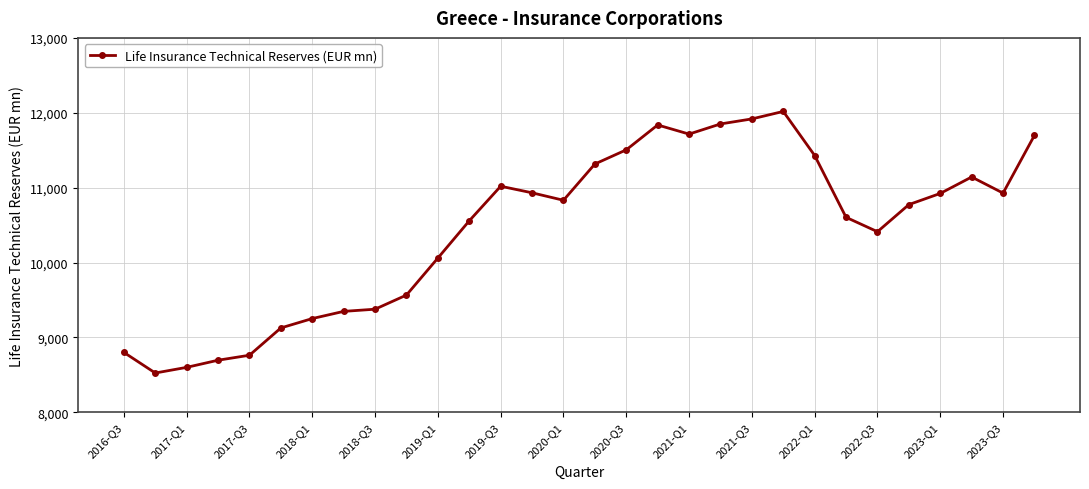

What is the difference between the maximum and minimum values?

3493.7